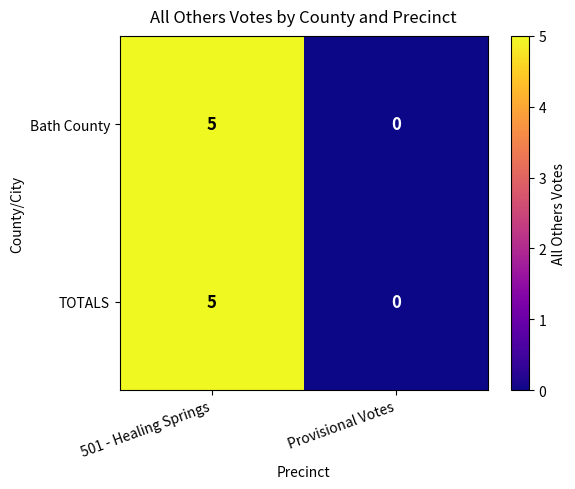

At how many categories does at least one series exceed 3?

1